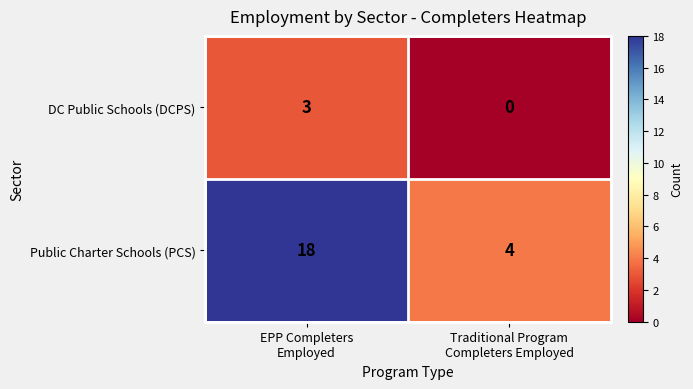

What is the difference between the maximum and minimum values in the DC Public Schools (DCPS) series?

3